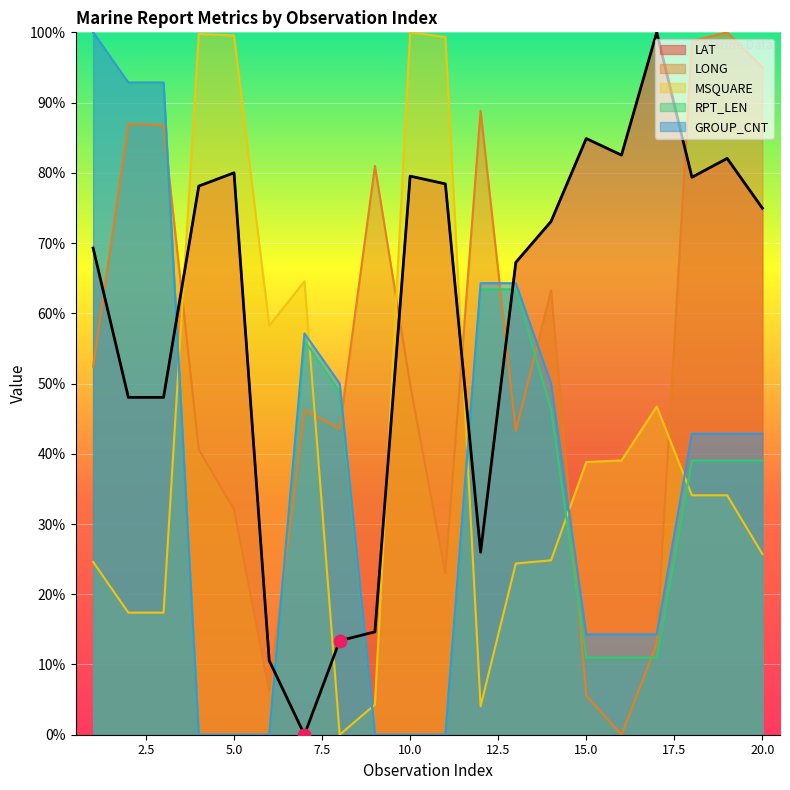

Which series contains the highest Y value?

LAT